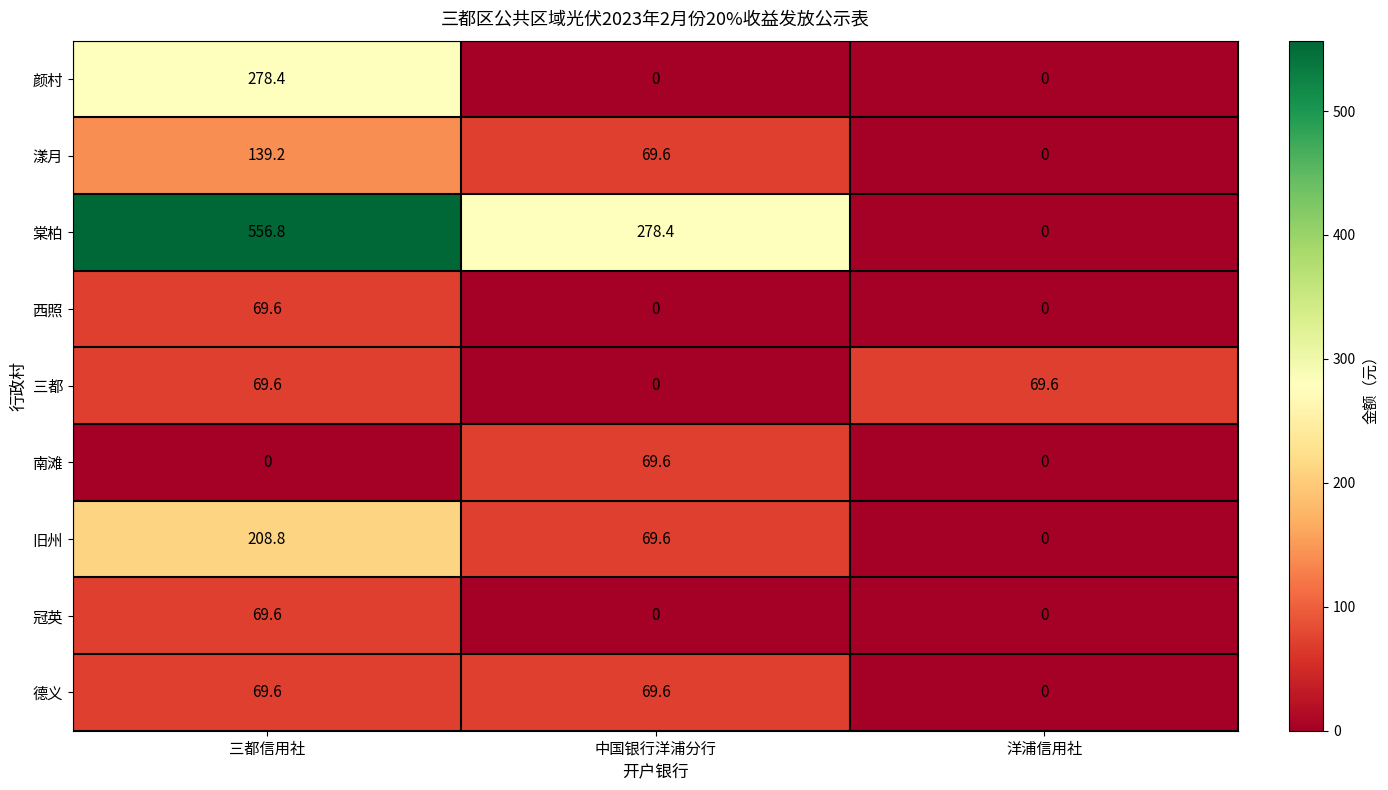

The value of 西照 at 中国银行洋浦分行 is 0.0. True or false?

True